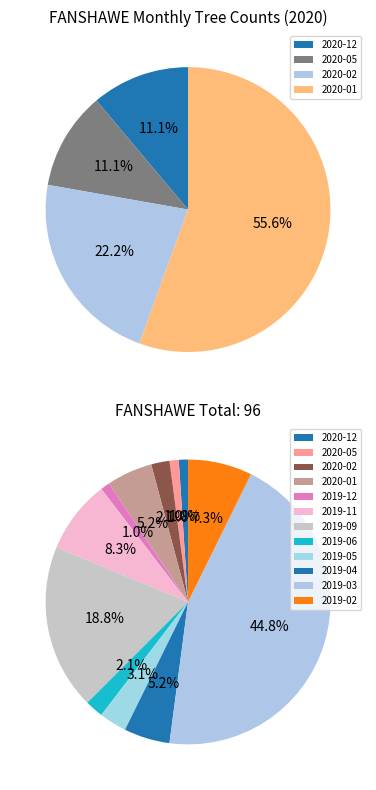

What percentage is NOT represented by 2020-09?

100.0%